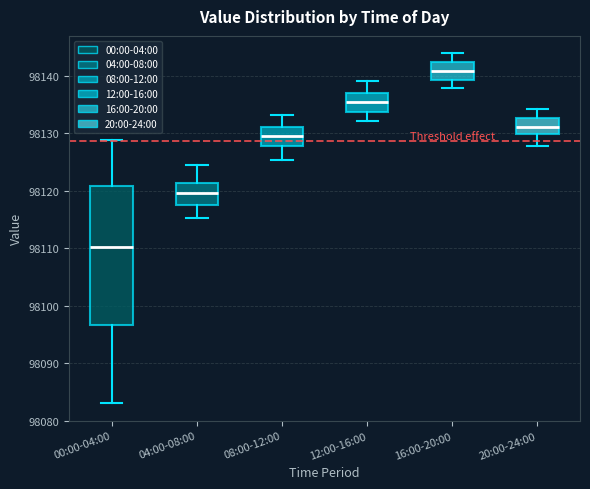

Comparing the boxes themselves (not the whiskers), which one is the tallest?

00:00-04:00